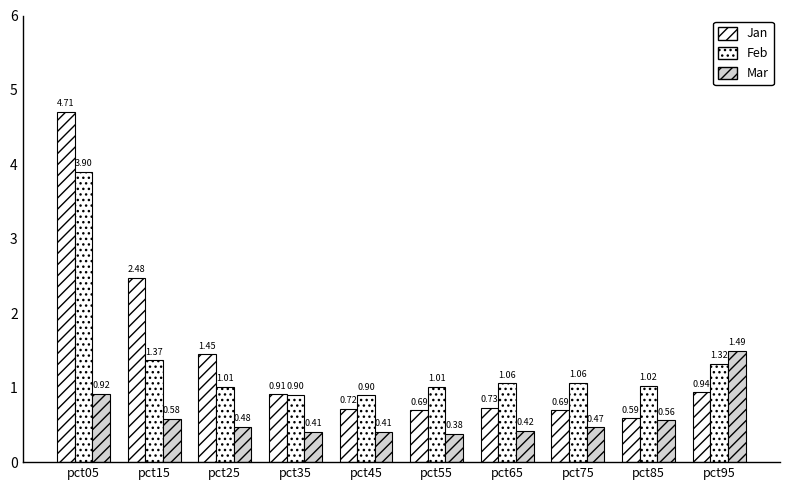

Which series changed the most between pct15 and pct85?

Jan